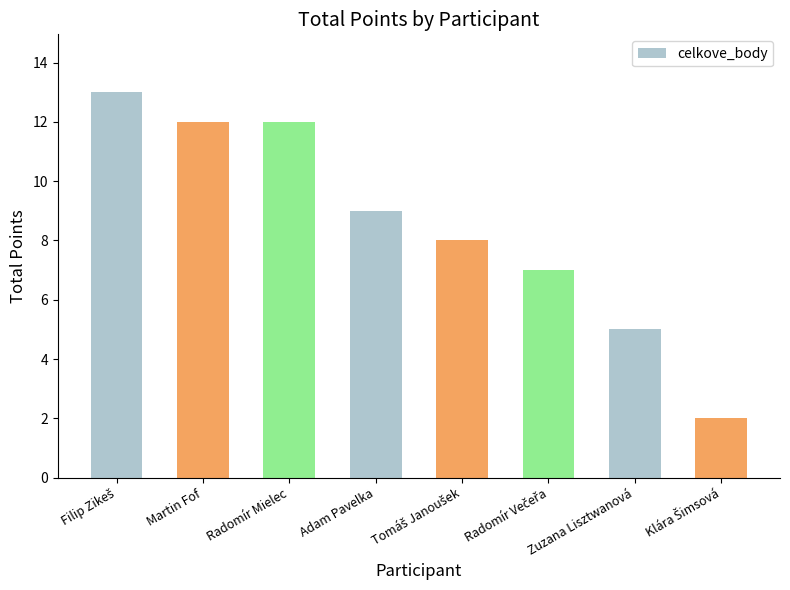

What is the maximum value shown in the chart?

13